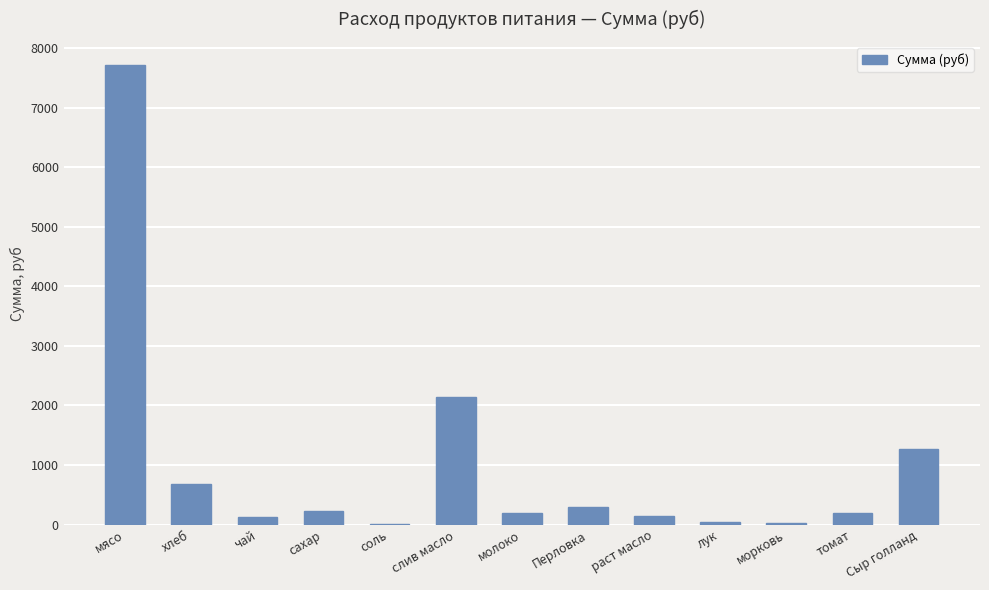

What is the change in value from соль to молоко?

+184.0